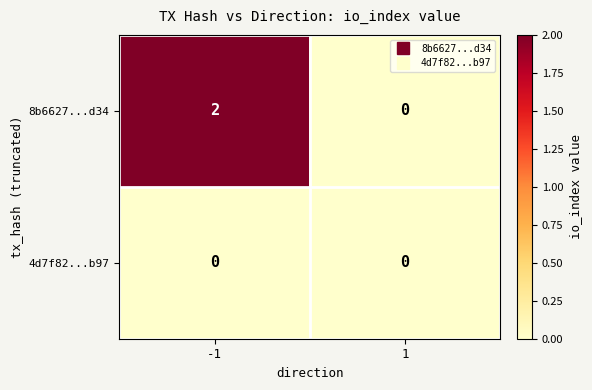

List the series in order of their overall mean, lowest first.

4d7f82...b97, 8b6627...d34